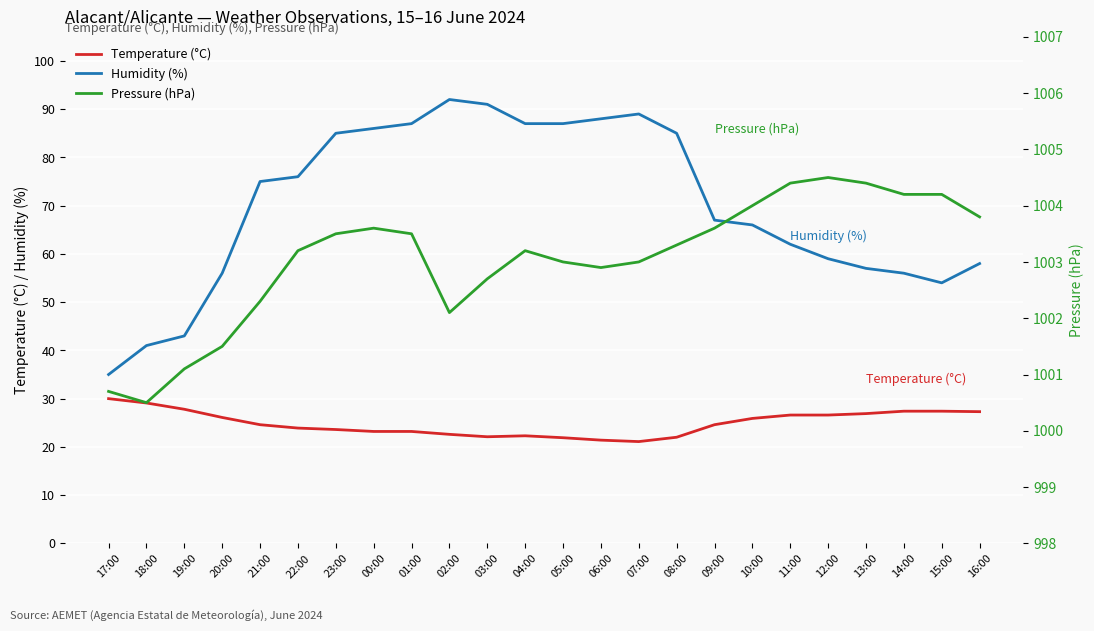

Is the value of Pressure (hPa) at 01:00 greater than the value of Humidity (%) at 10:00?

Yes